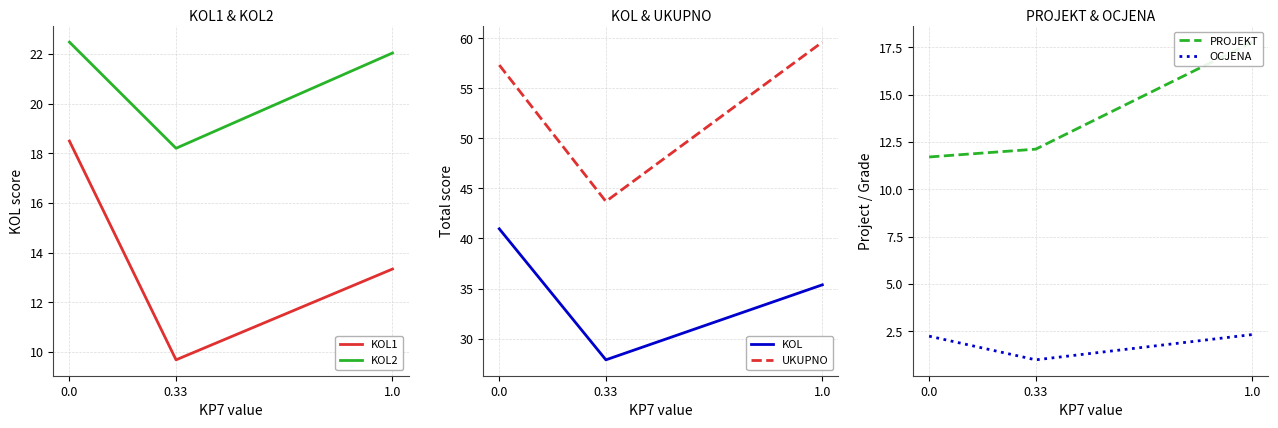

Is it true that PROJEKT equals 7.5 at 0.33?

False